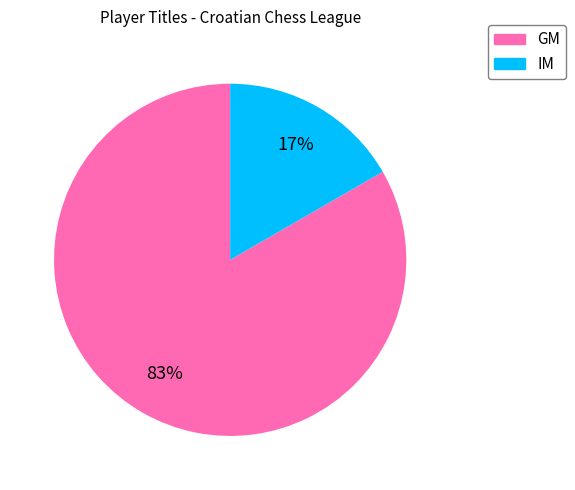

To the nearest percent, what portion does IM represent?

17%